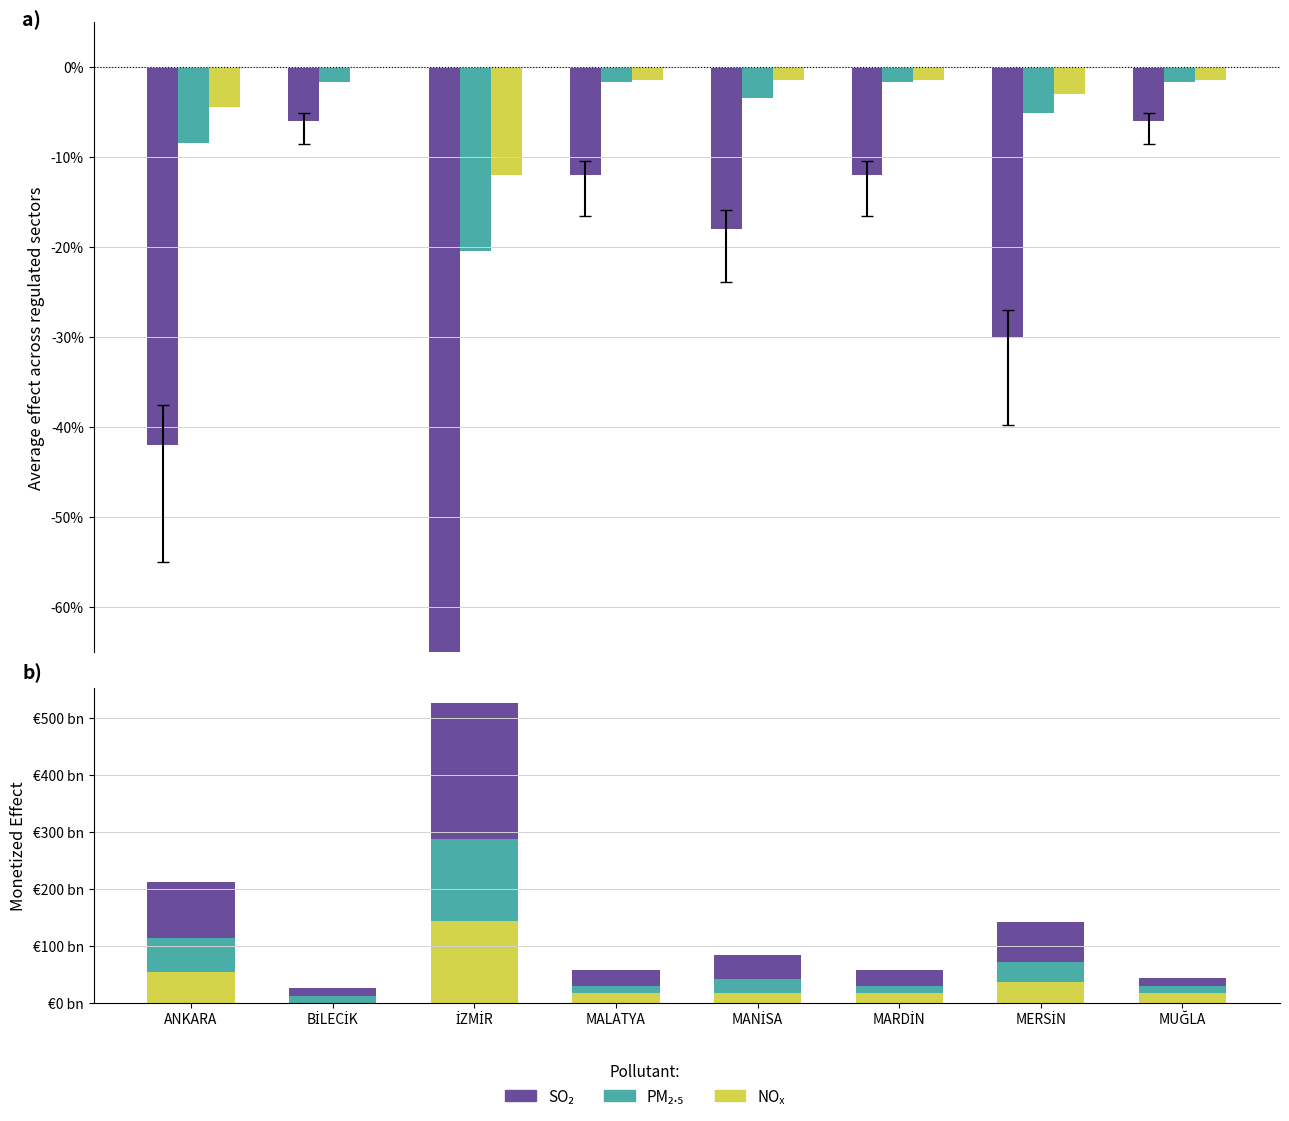

Between MERSİN and MUĞLA, which is larger?

MERSİN